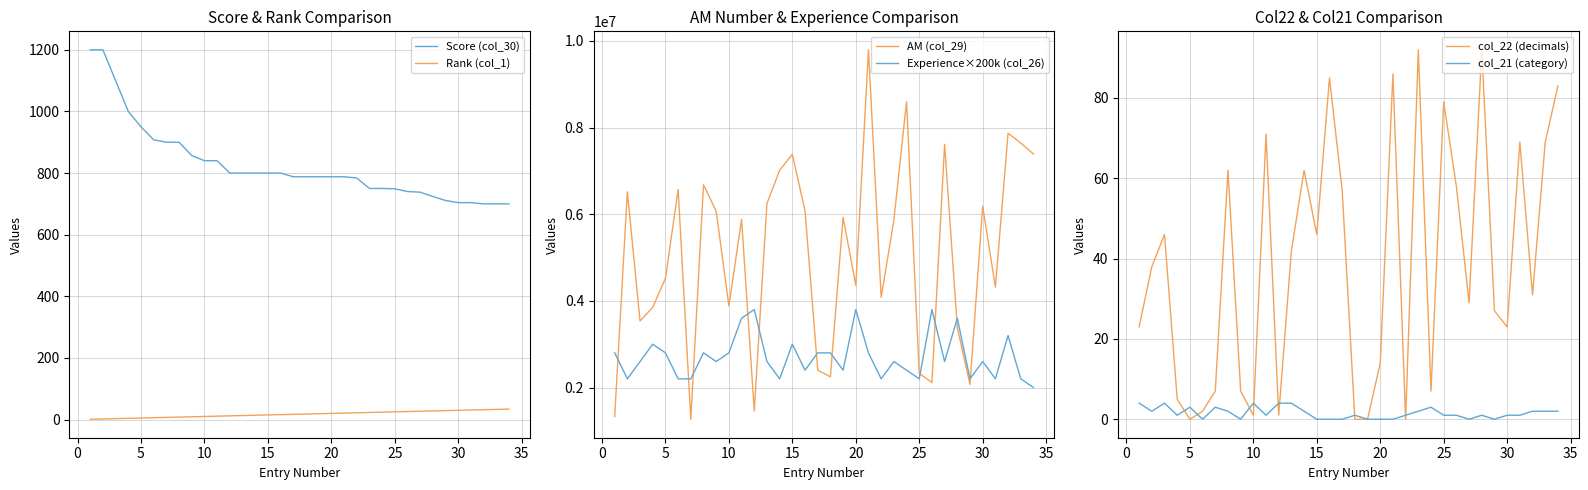

Which series has the largest total across all categories?

AM (col_29)